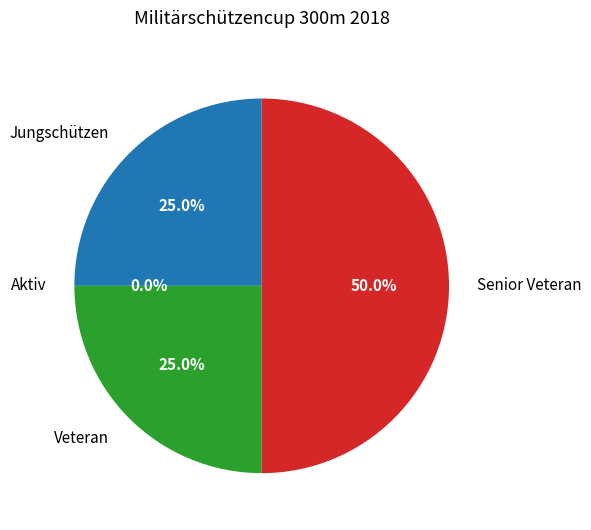

To the nearest percent, what percentage of the pie is Veteran?

25%